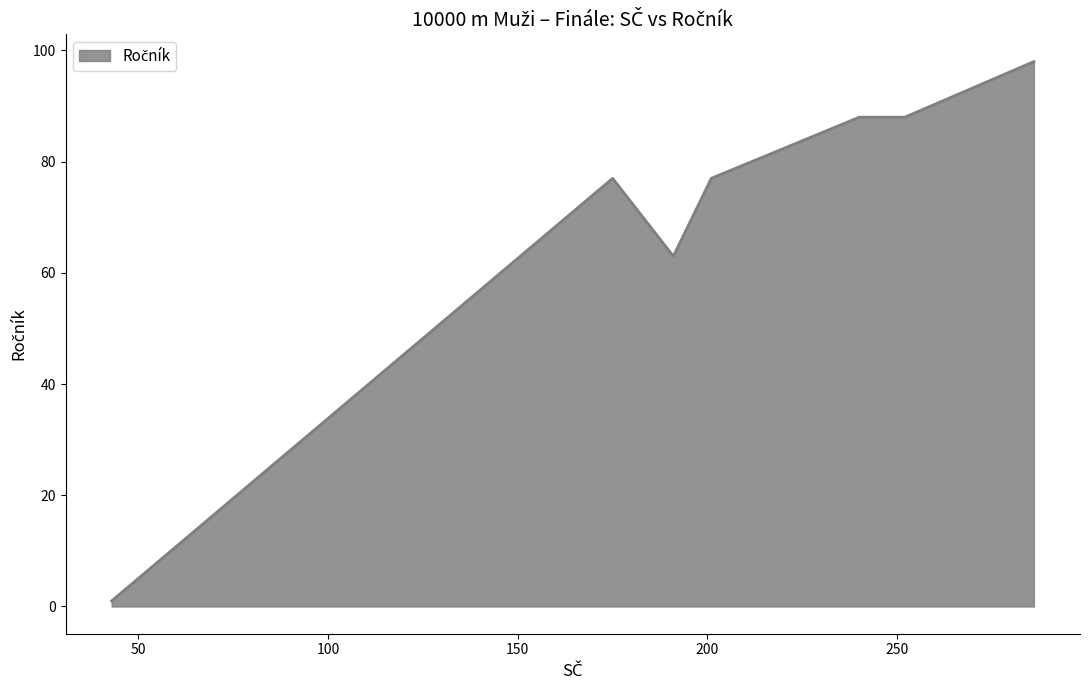

What is the difference between the second highest and minimum values?

87